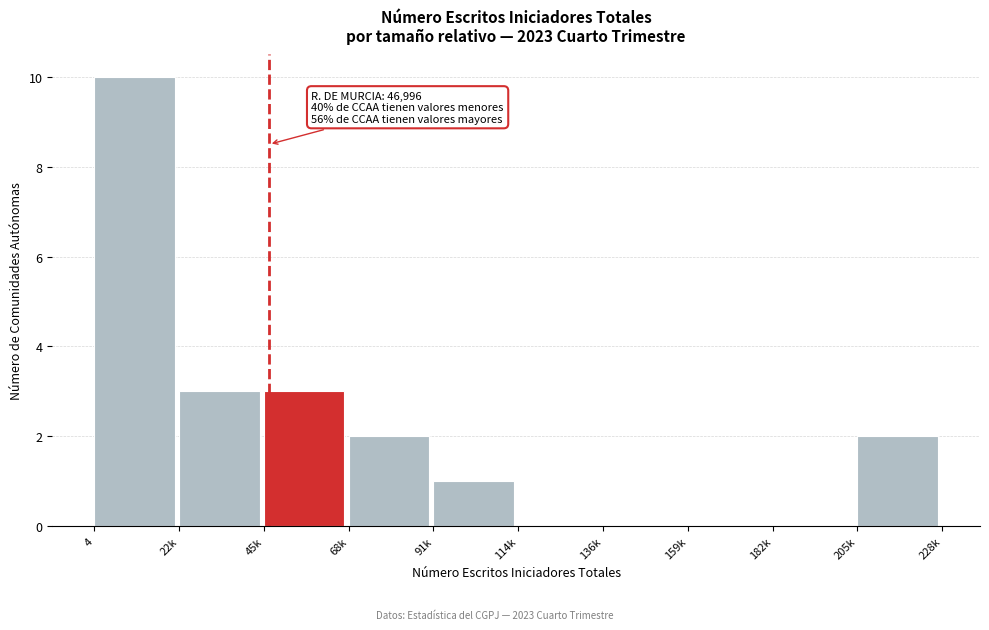

Reading left to right, transcribe all the data shown in this chart.

4=10	22k=3	45k=3	68k=2	91k=1	114k=0	136k=0	159k=0	182k=0	205k=2